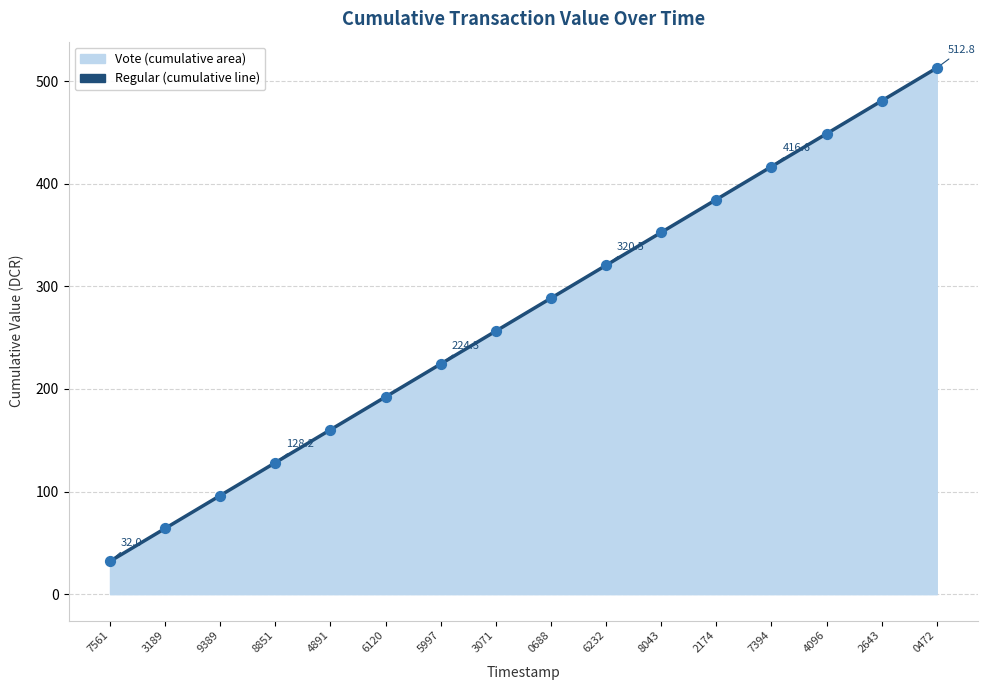

What is the ratio of the value at 2174 to the value at 4891?

2.4